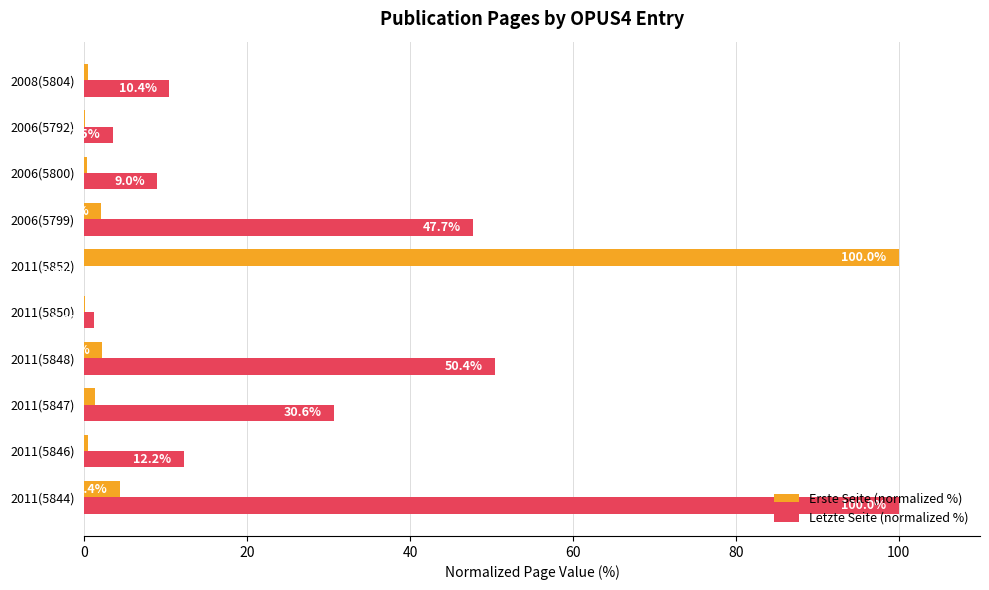

Which series changed the most between 2006(5792) and 2008(5804)?

Letzte Seite (normalized %)